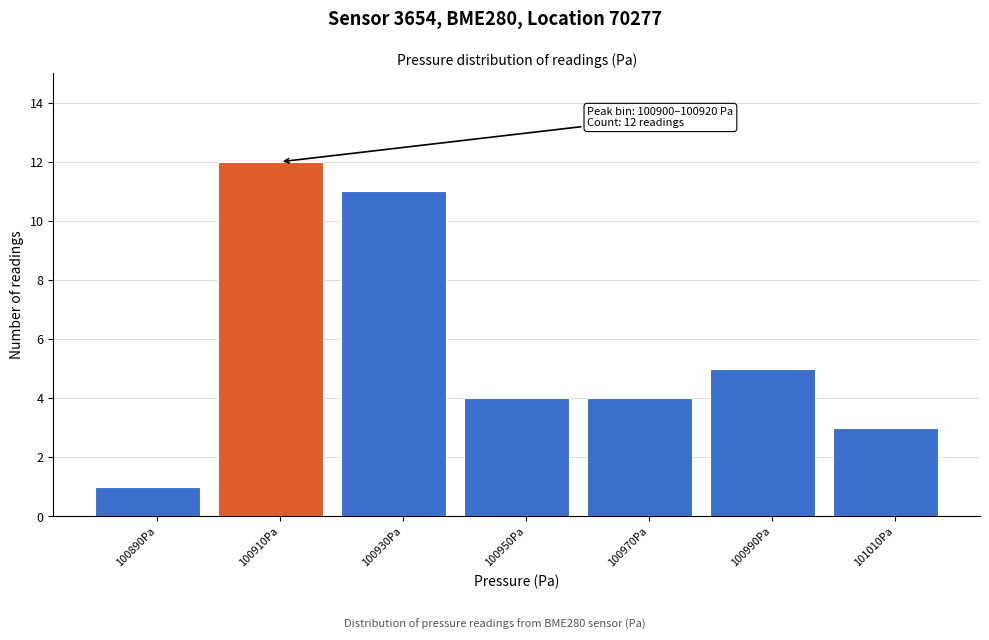

Over which range of the x-axis is the bar tallest?

100900 to 100920